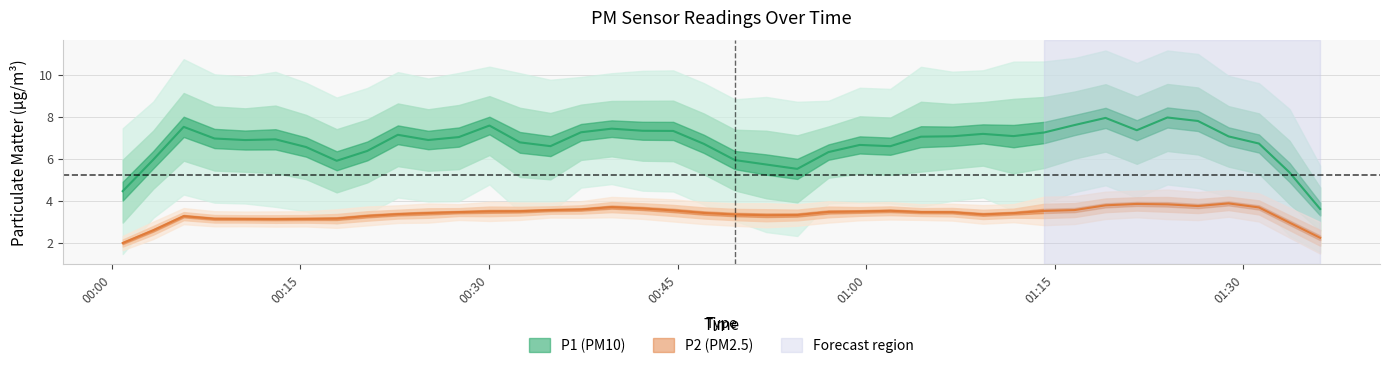

True or false: P2 and P1 cross at least once.

False